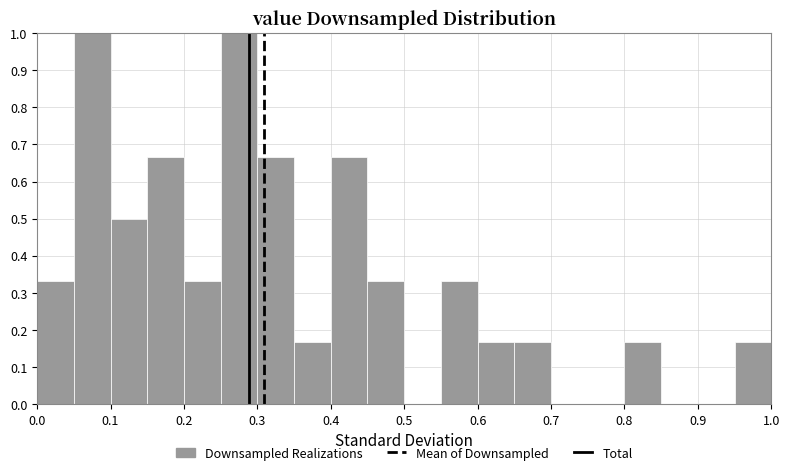

Reading left to right, list every bar in this chart as the range it spans on the x-axis followed by its height. The values are not printed on the chart, so give them approximately, as read against the axis.

0.00 to 0.05: 0.33
0.05 to 0.10: 1.00
0.10 to 0.15: 0.50
0.15 to 0.20: 0.67
0.20 to 0.25: 0.33
0.25 to 0.30: 1.00
0.30 to 0.35: 0.67
0.35 to 0.40: 0.17
0.40 to 0.45: 0.67
0.45 to 0.50: 0.33
0.50 to 0.55: 0
0.55 to 0.60: 0.33
0.60 to 0.65: 0.17
0.65 to 0.70: 0.17
0.70 to 0.75: 0
0.75 to 0.80: 0
0.80 to 0.85: 0.17
0.85 to 0.90: 0
0.90 to 0.95: 0
0.95 to 1.00: 0.17